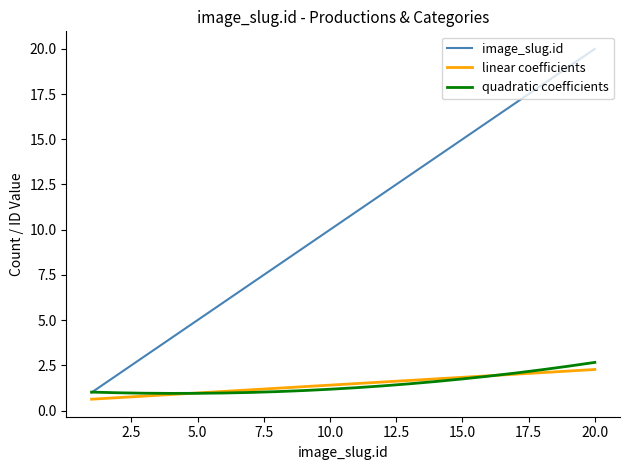

True or false: image_slug.id and linear coefficients cross at least once.

False